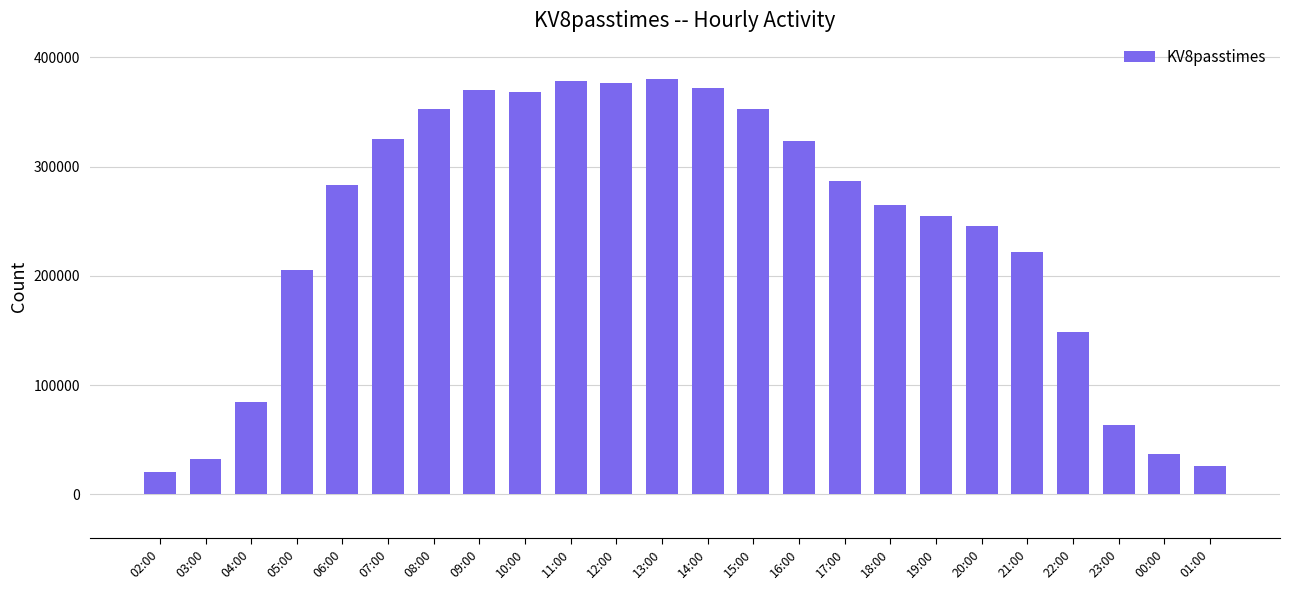

What is the greatest value displayed?

380033